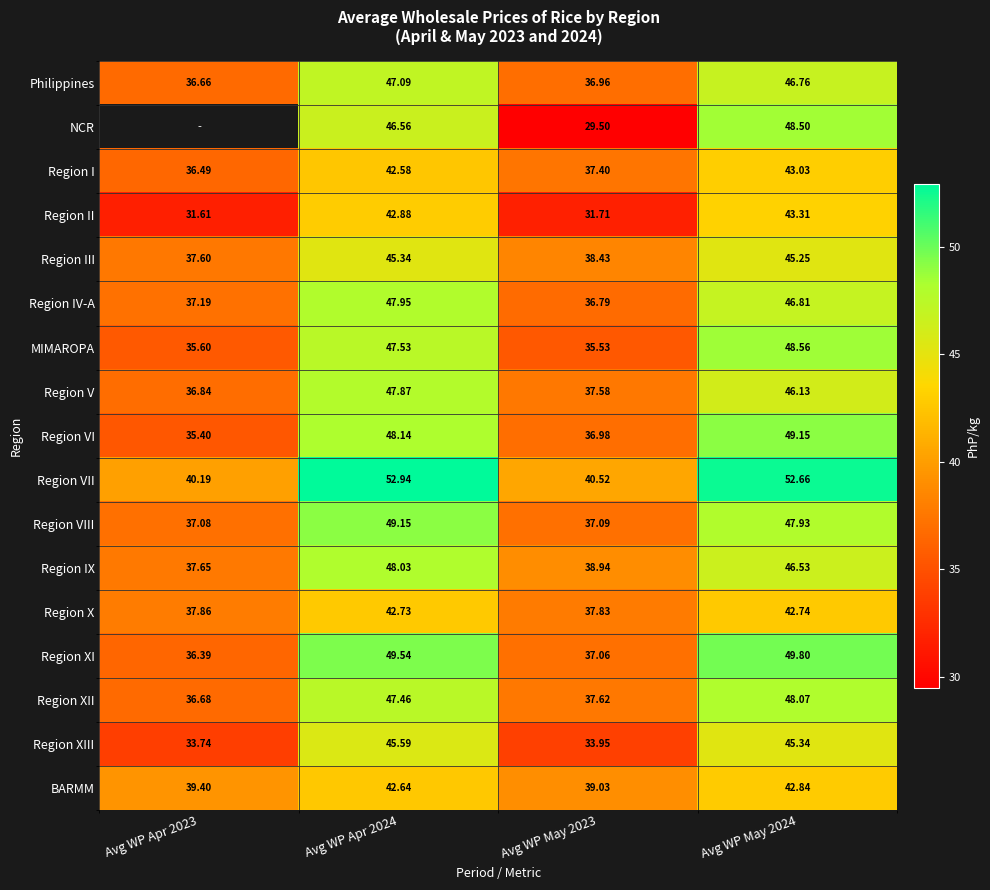

Which series changed the most between Avg WP Apr 2024 and Avg WP May 2024?

NCR